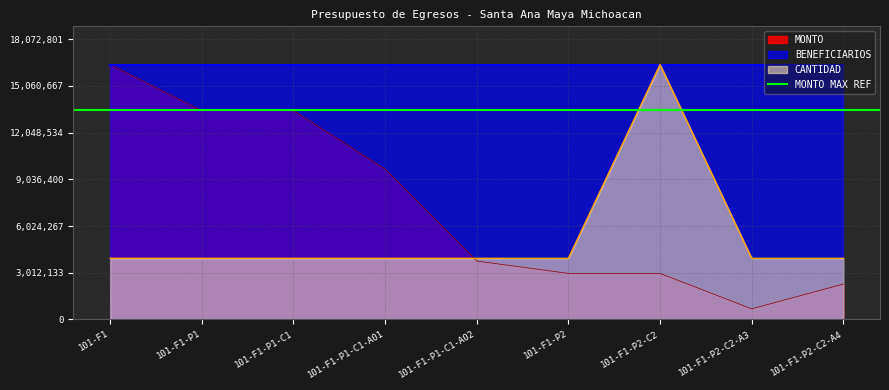

True or false: CANTIDAD has more than 1 interior local peaks.

False